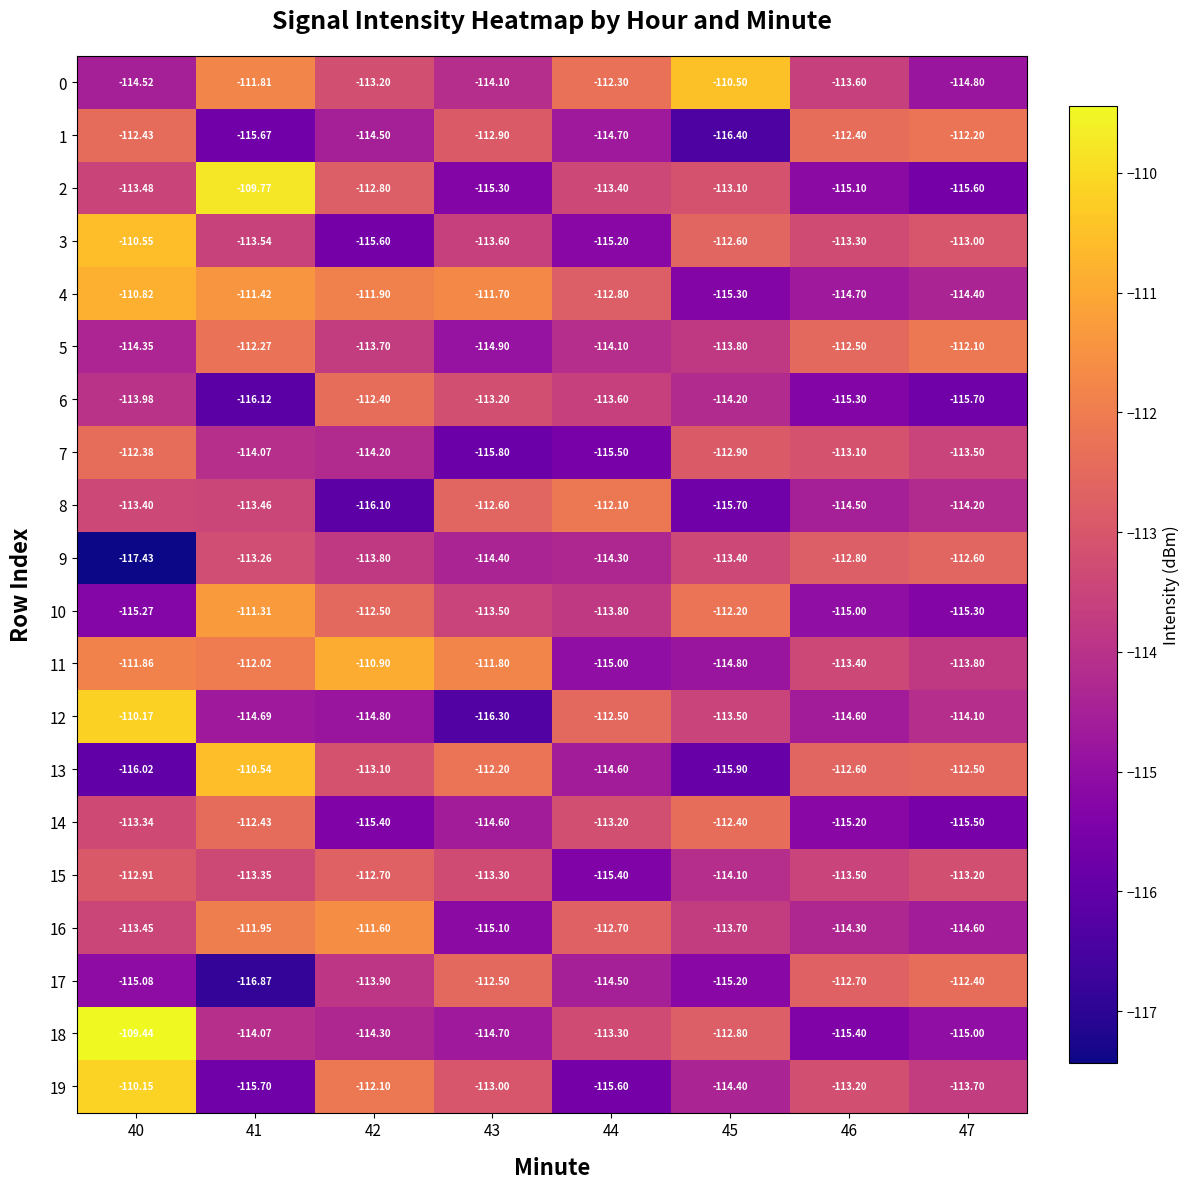

Is the value of 12 at 44 greater than the value of 10 at 46?

Yes